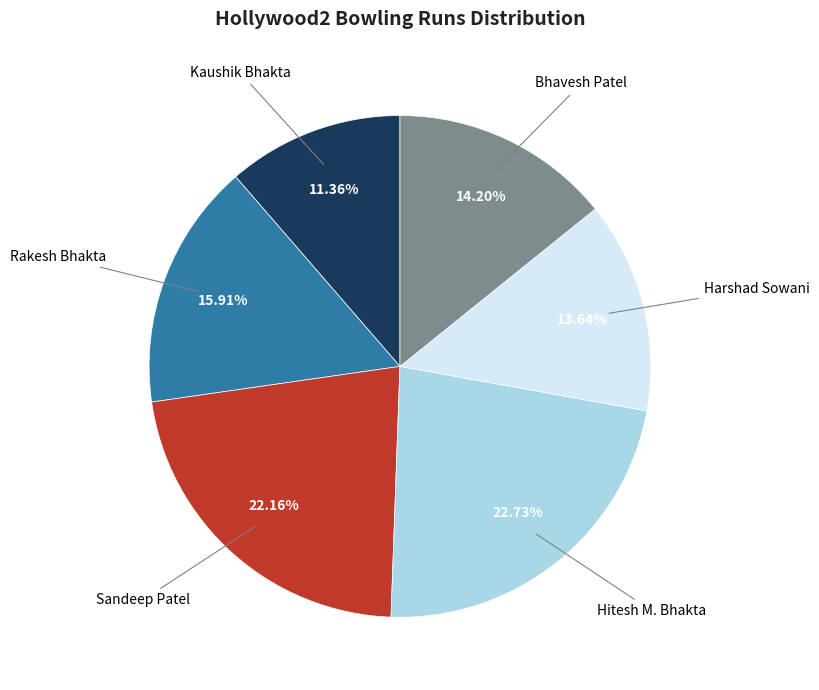

Is there a majority slice in this chart?

No